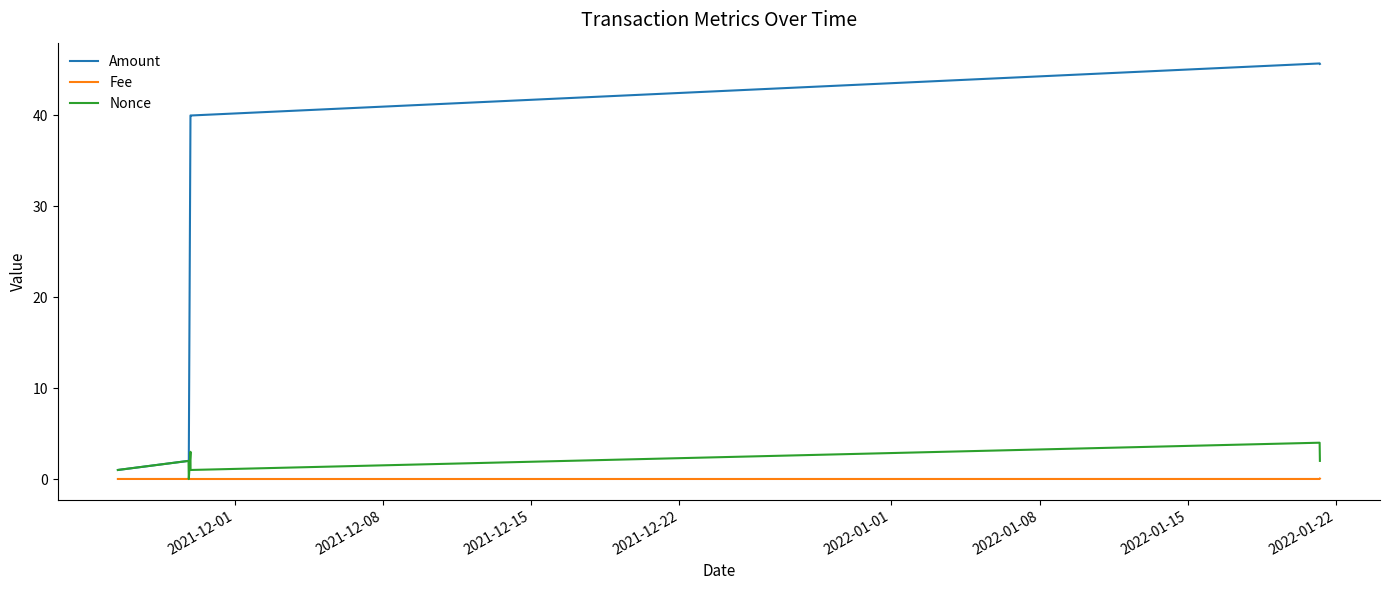

Which series has the largest range (max minus min)?

Amount